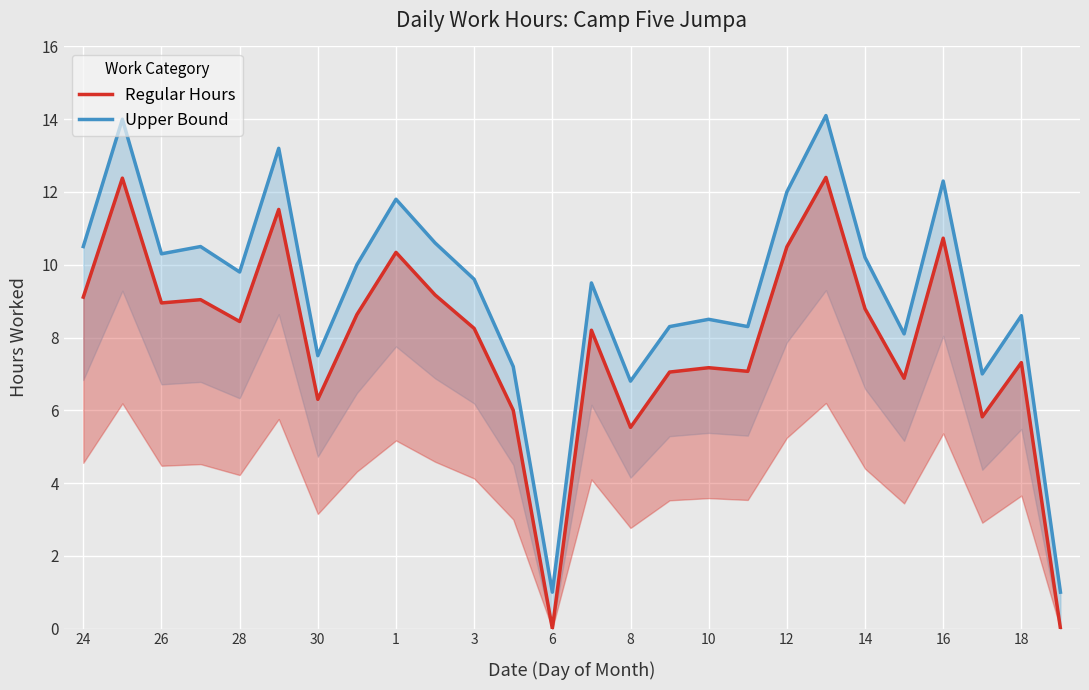

In Upper Bound, how many points are higher than both neighbors (excluding endpoints)?

9